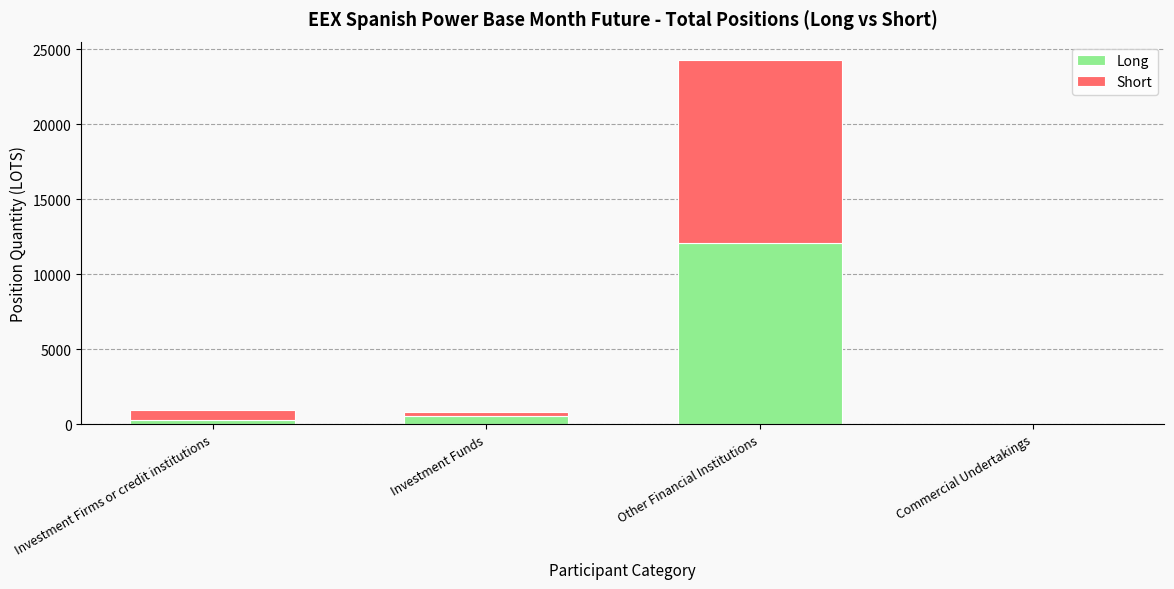

True or false: Long has a value of 566.0 at Investment Funds.

True